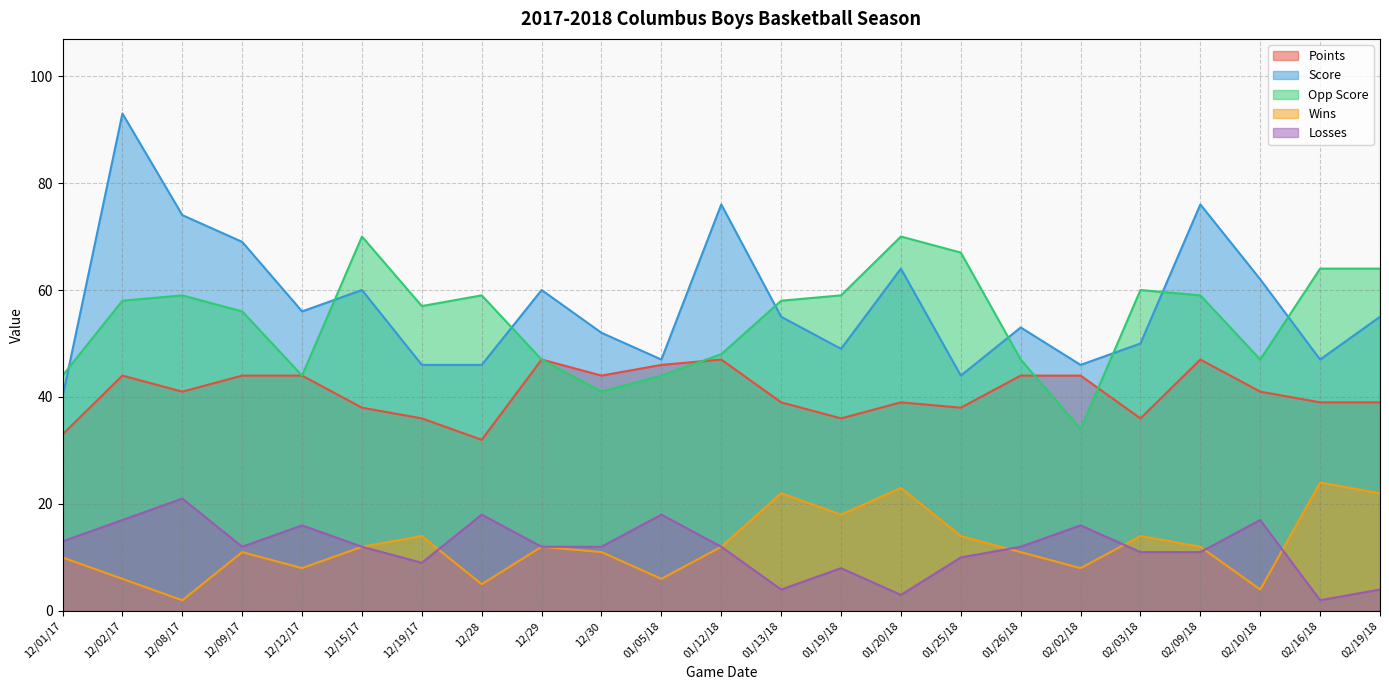

How many lines are shown in the chart?

5